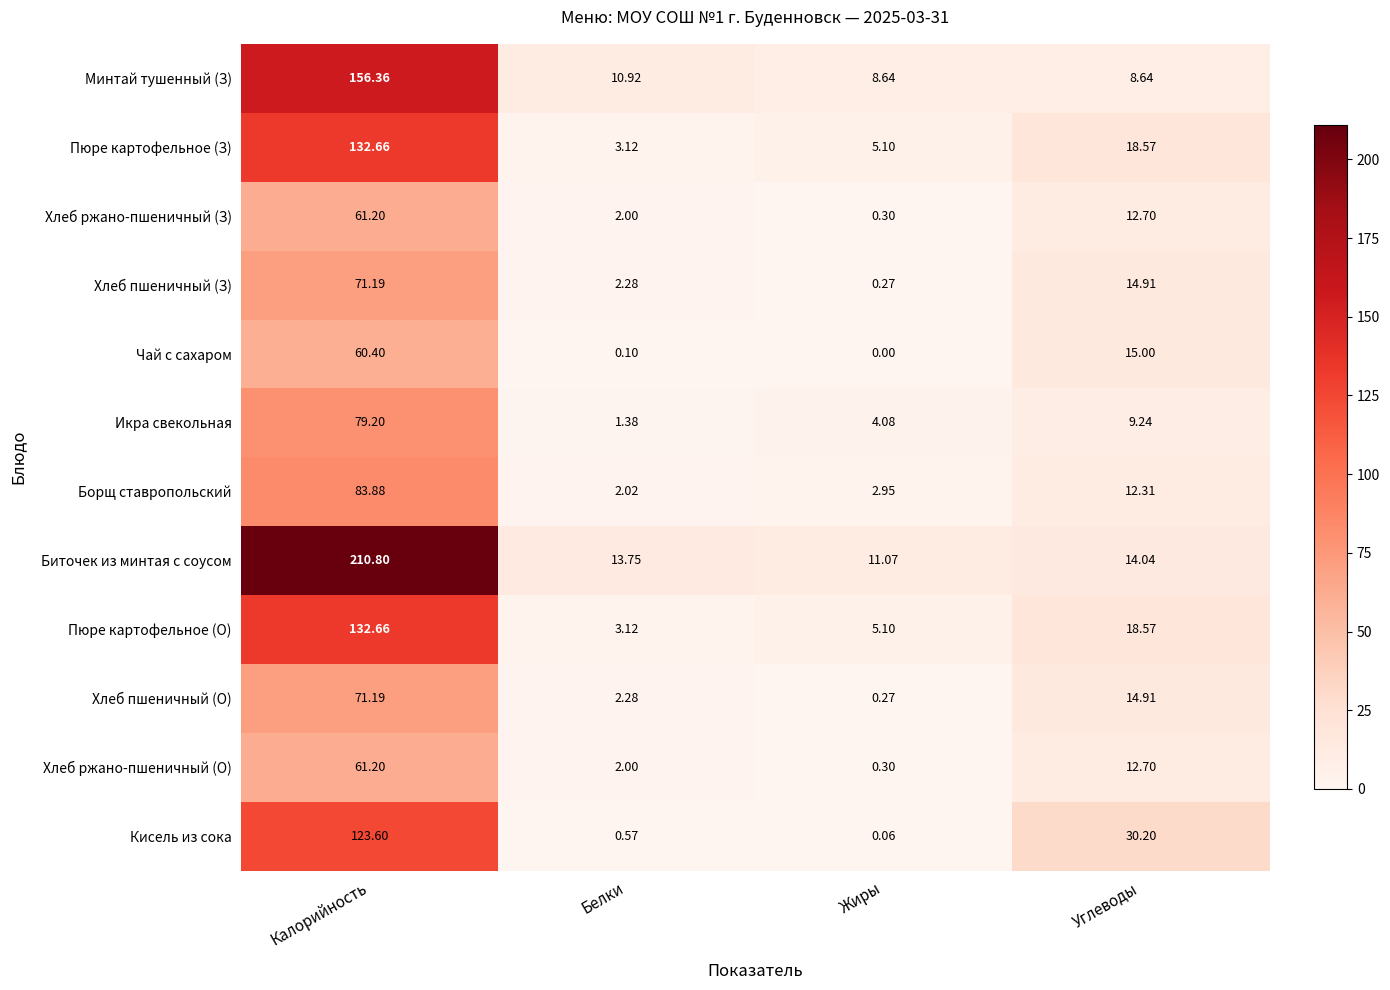

Which series has the widest spread of values?

Биточек из минтая с соусом